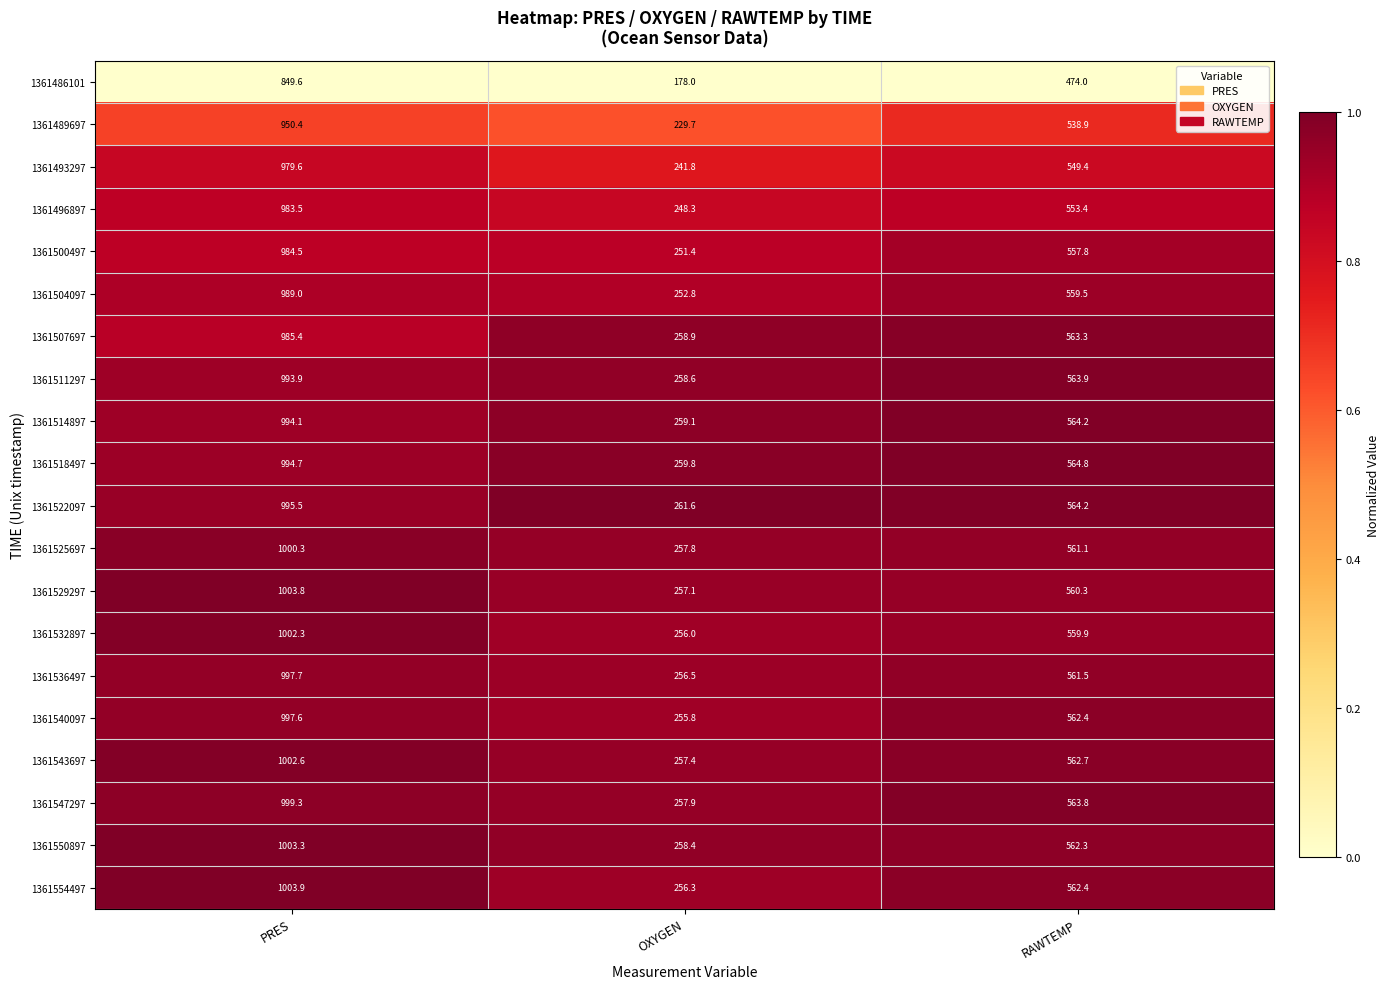

Which category has the lowest value across all series?

OXYGEN